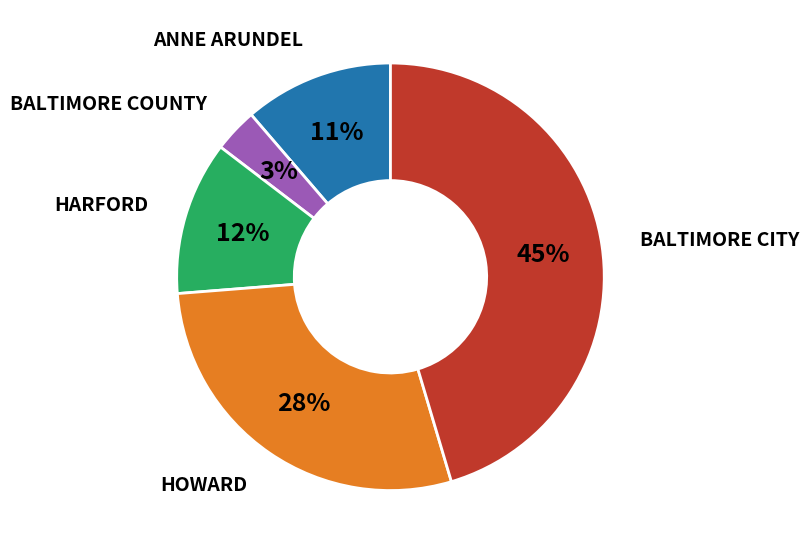

Which category has the biggest portion of the pie?

BALTIMORE CITY